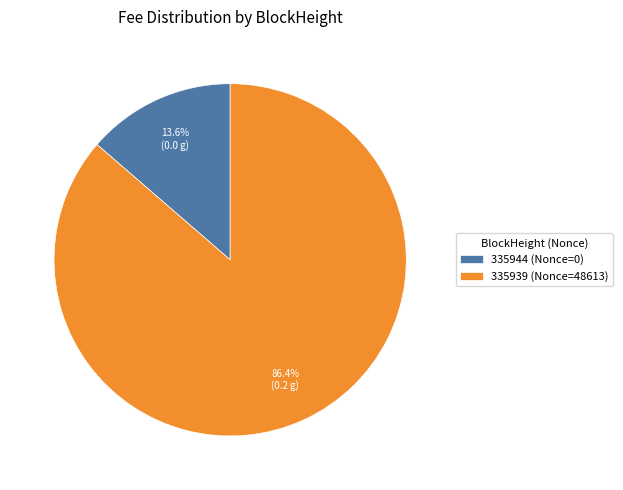

Which category has the smallest portion of the pie?

335944